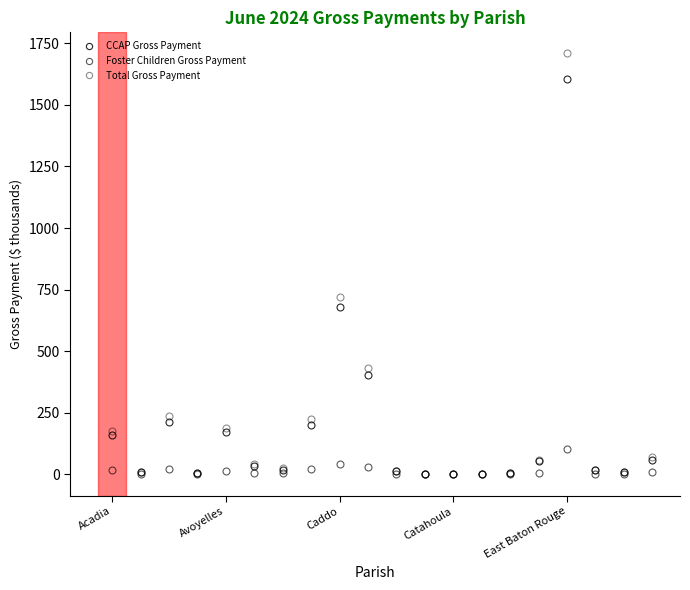

How many distinct data groups are displayed?

3